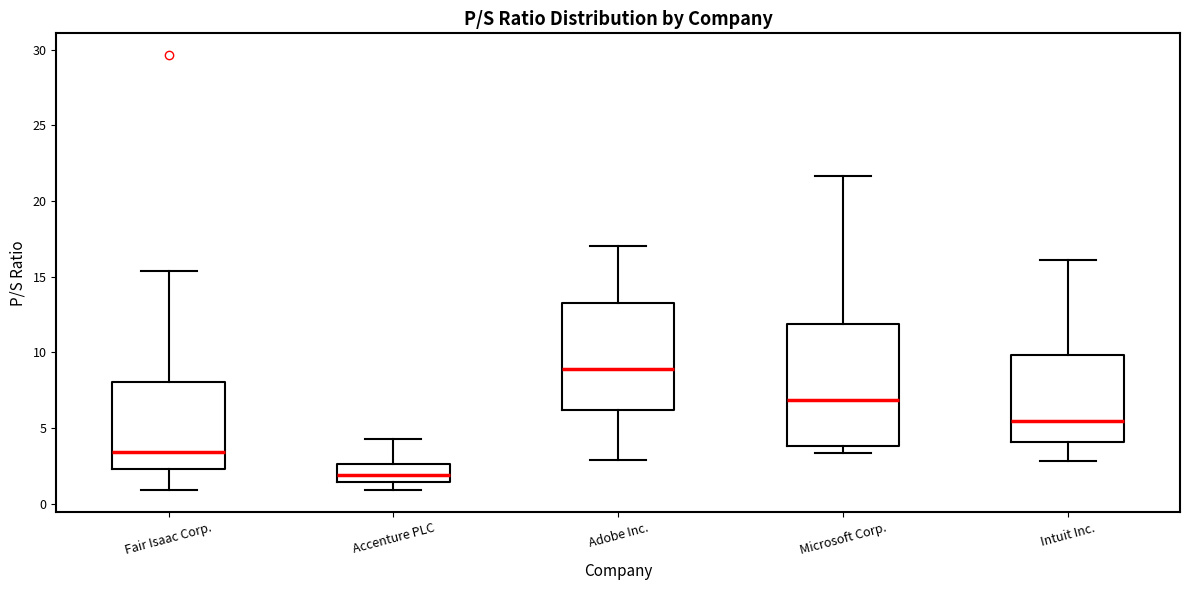

Reading left to right, read every box against the y-axis: the position of its median line, the range the box covers, and the ends of its whiskers. The values are not printed on the chart, so give them approximately, as read against the axis.

Fair Isaac Corp.: median 3.5, box 2.5 to 8.0, whiskers 1.0 to 15.5
Accenture PLC: median 2.0, box 1.5 to 2.5, whiskers 1.0 to 4.5
Adobe Inc.: median 9.0, box 6.0 to 13.5, whiskers 3.0 to 17.0
Microsoft Corp.: median 7.0, box 4.0 to 12.0, whiskers 3.5 to 21.5
Intuit Inc.: median 5.5, box 4.0 to 10.0, whiskers 3.0 to 16.0